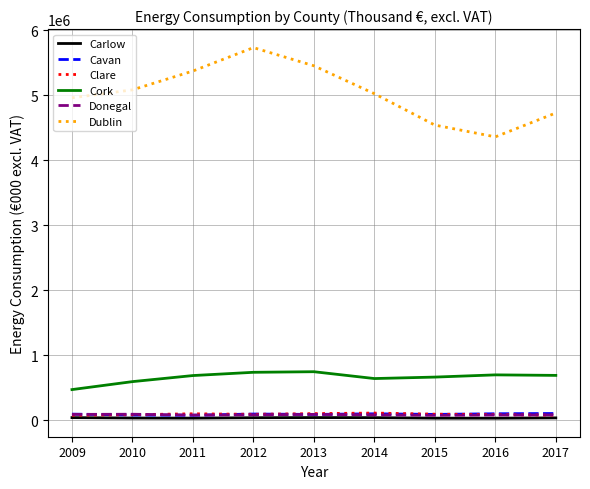

What is the greatest value displayed?

5735320